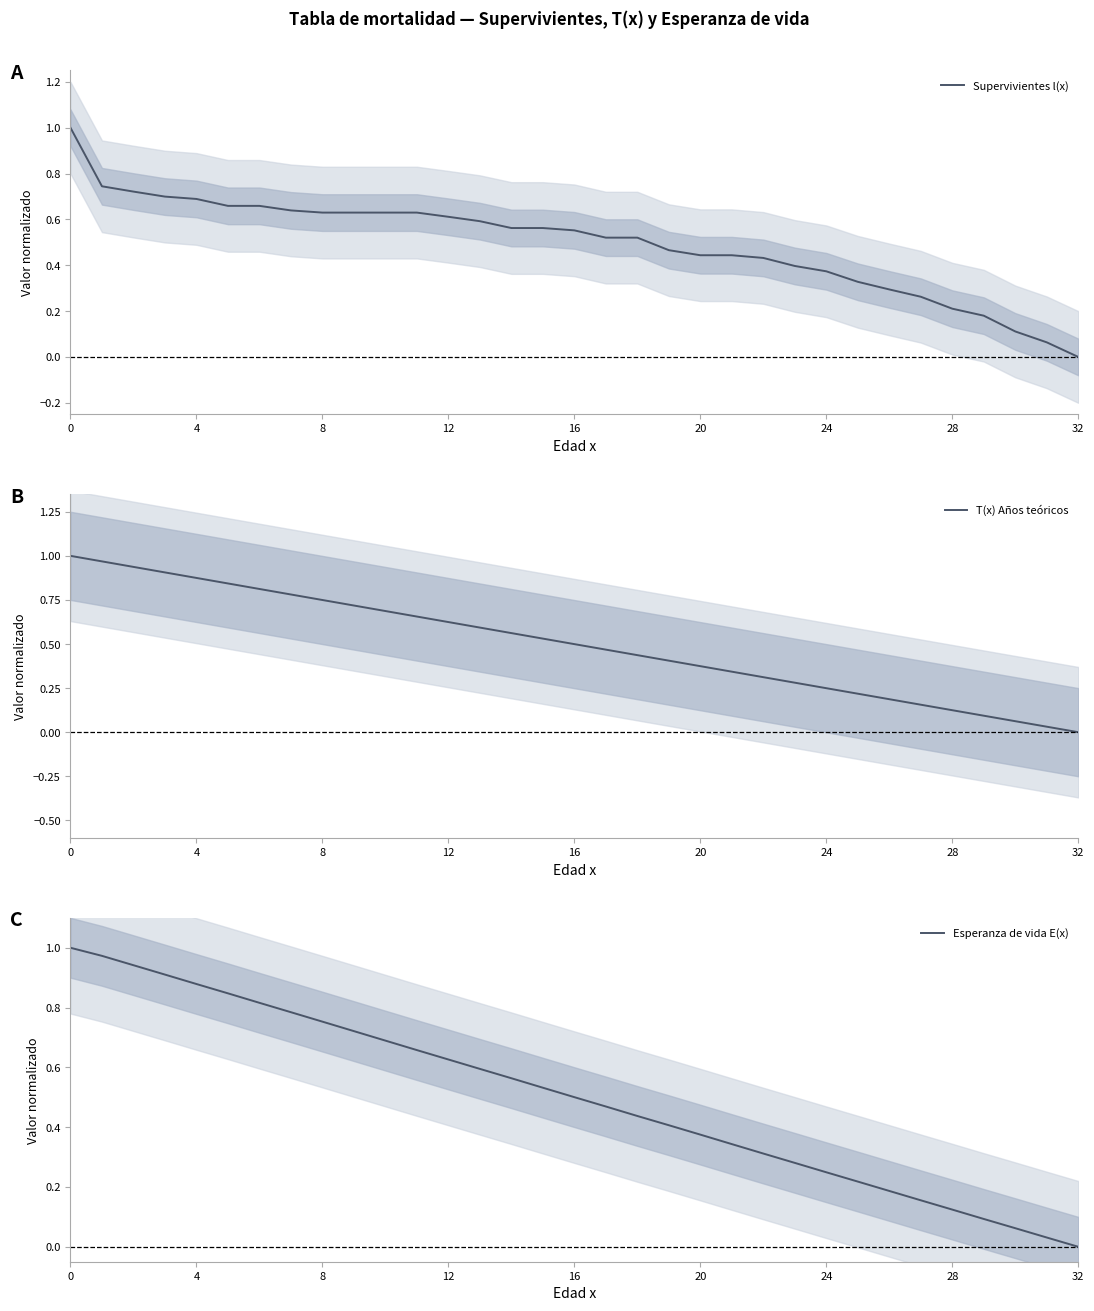

Which series has the widest spread of values?

Supervivientes l(x)